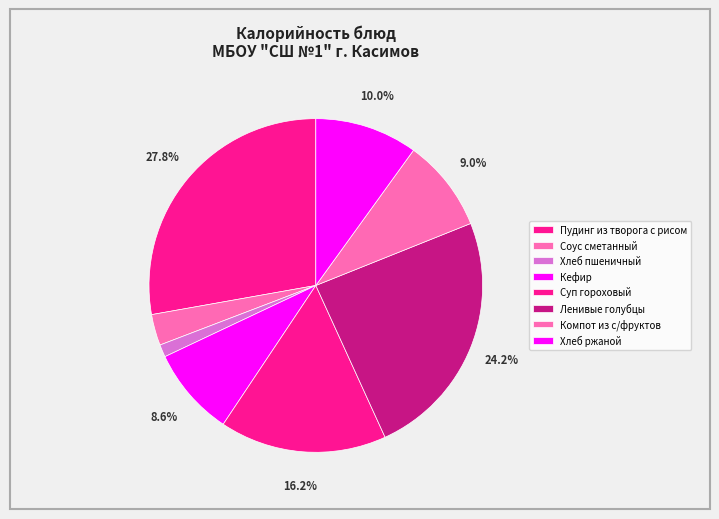

How many slices are in this pie chart?

8